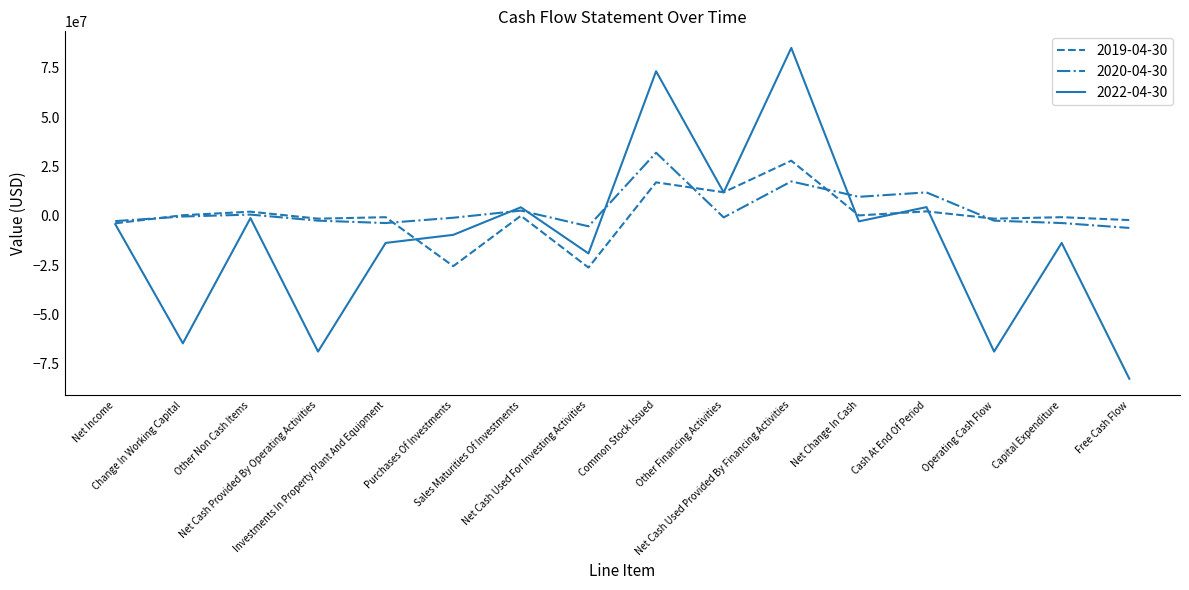

In 2022-04-30, how many points are lower than both neighbors (excluding endpoints)?

6